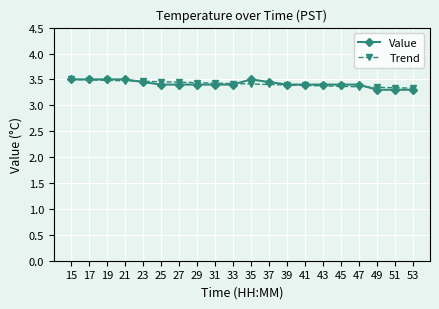

Is the value of Value at 53 greater than the value of Trend at 21?

No